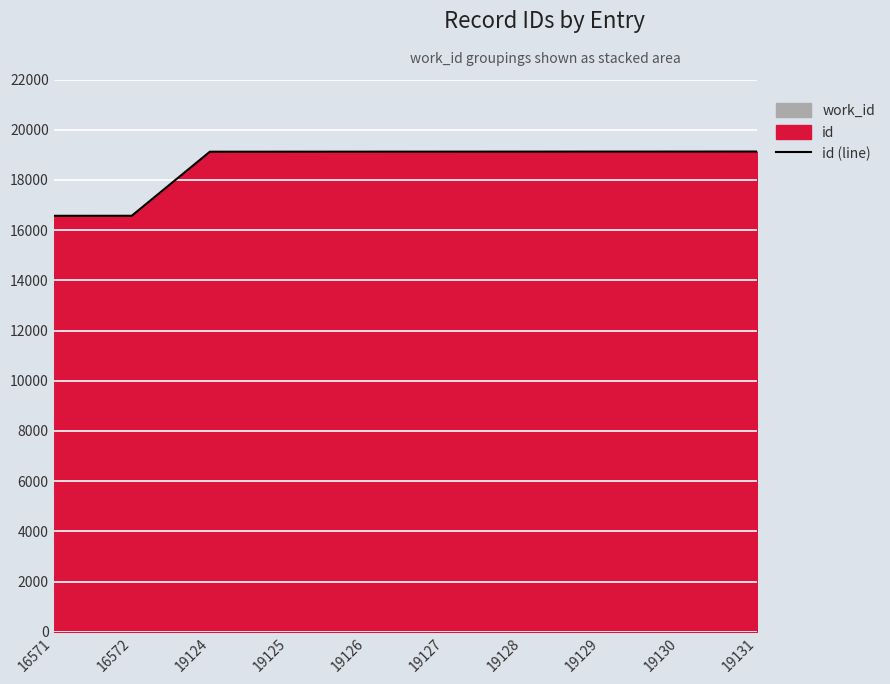

Which category has the lowest value across all series?

16571